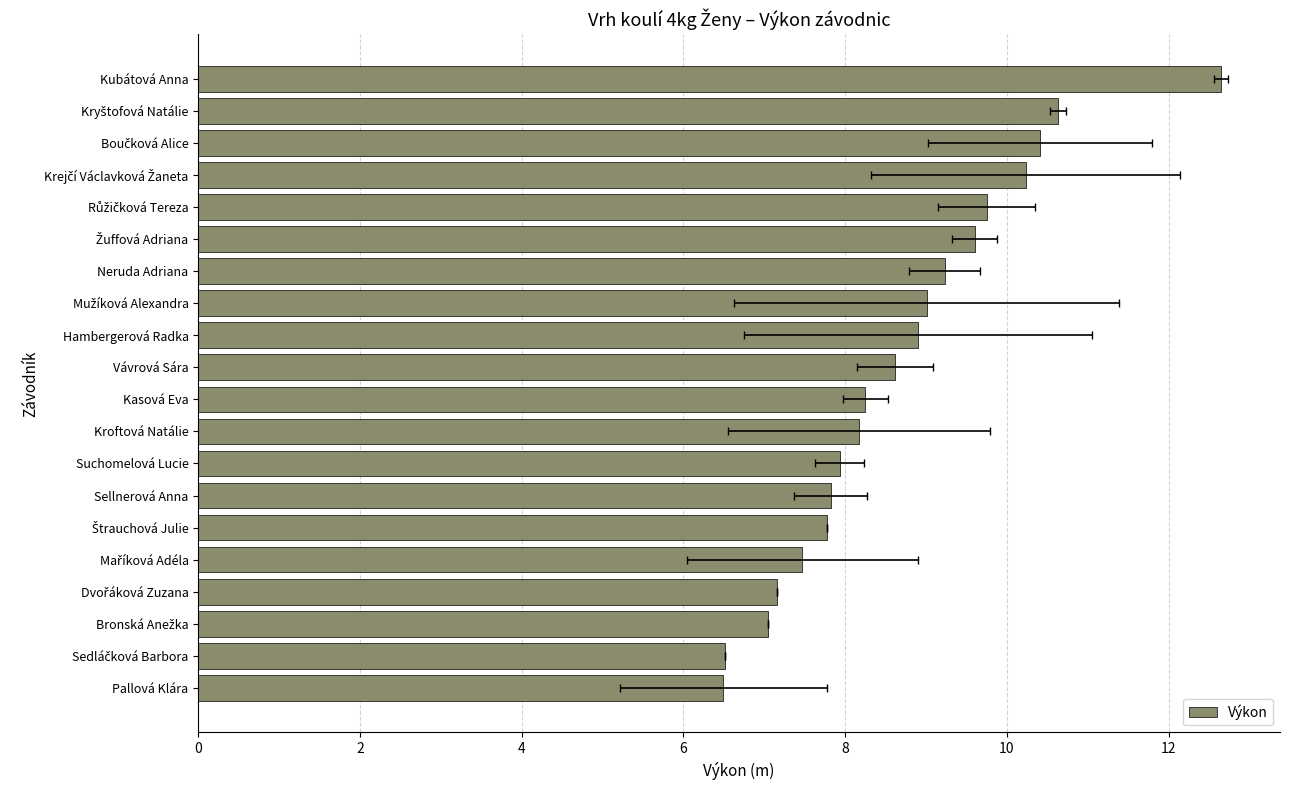

What is the average value?

8.7